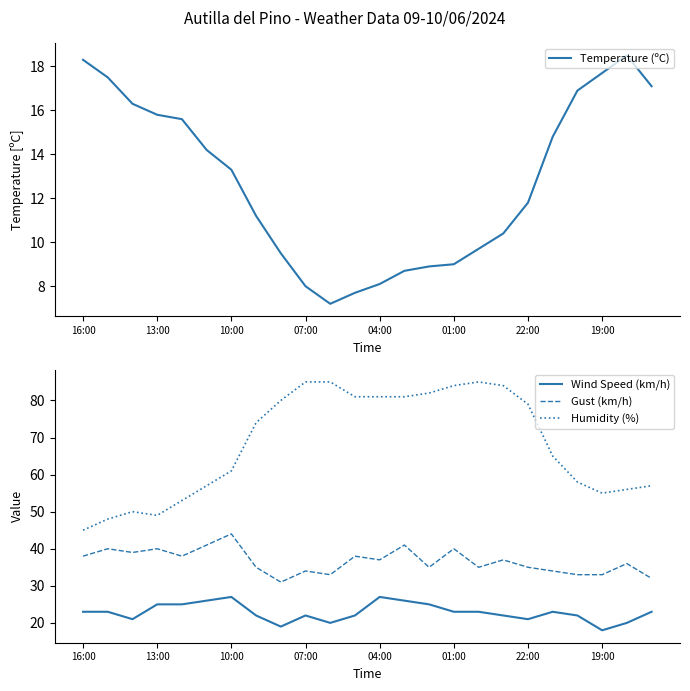

List the series in order of their peak value, highest first.

Humidity (%), Gust (km/h), Wind Speed (km/h), Temperature (ºC)